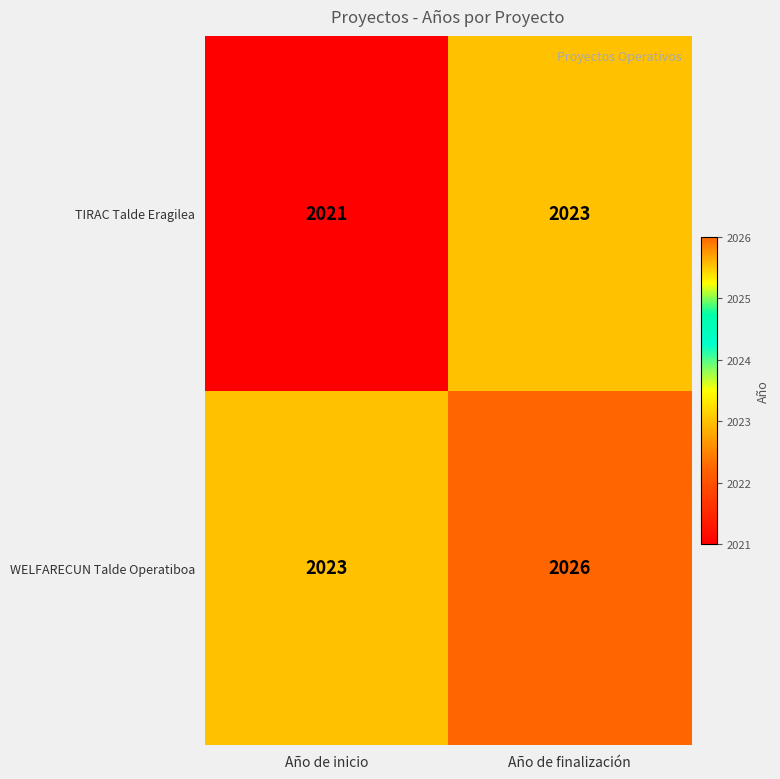

What is the sum of all WELFARECUN Talde Operatiboa values?

4049